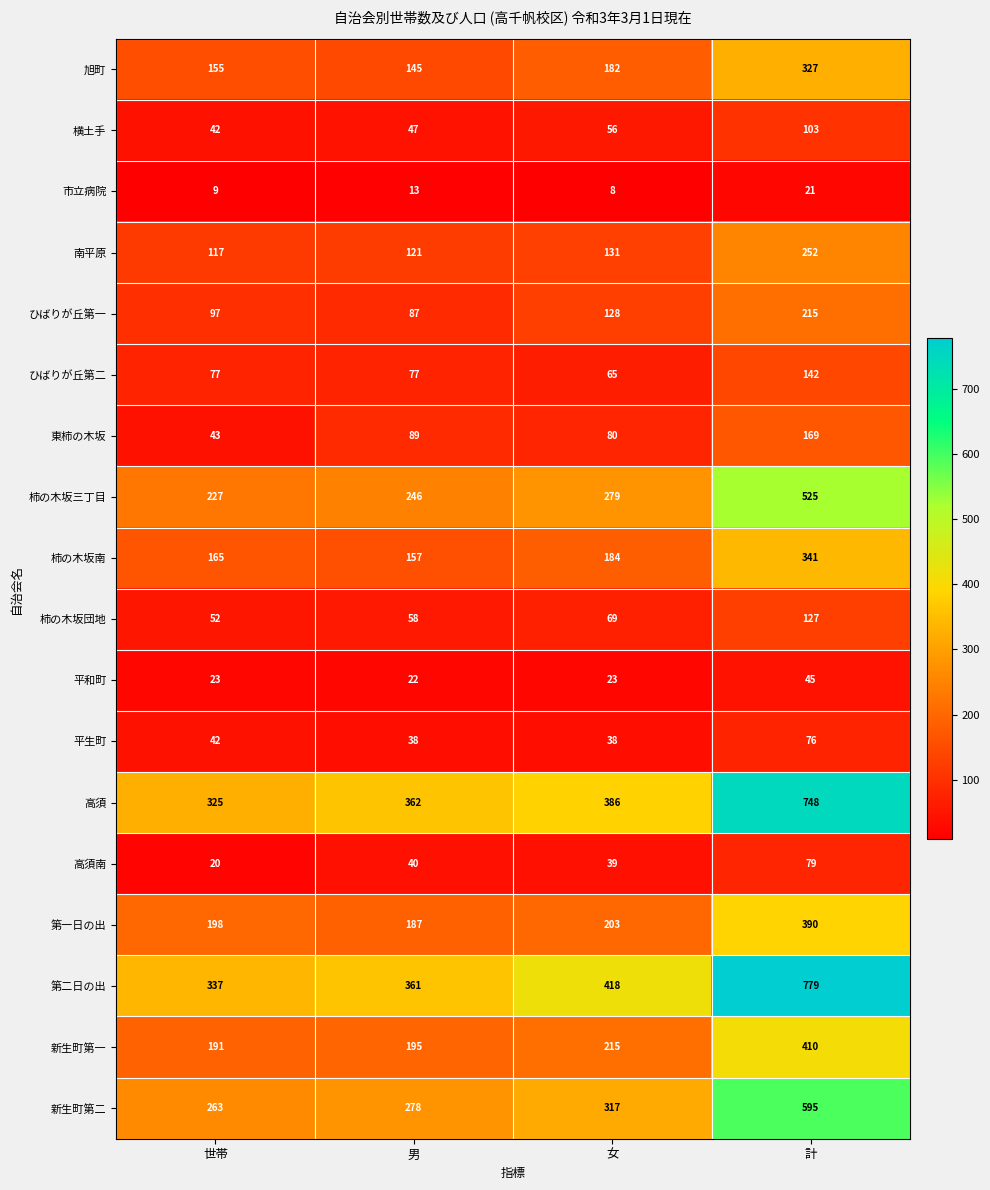

What is the difference between the ひばりが丘第一 values at 女 and 計?

87